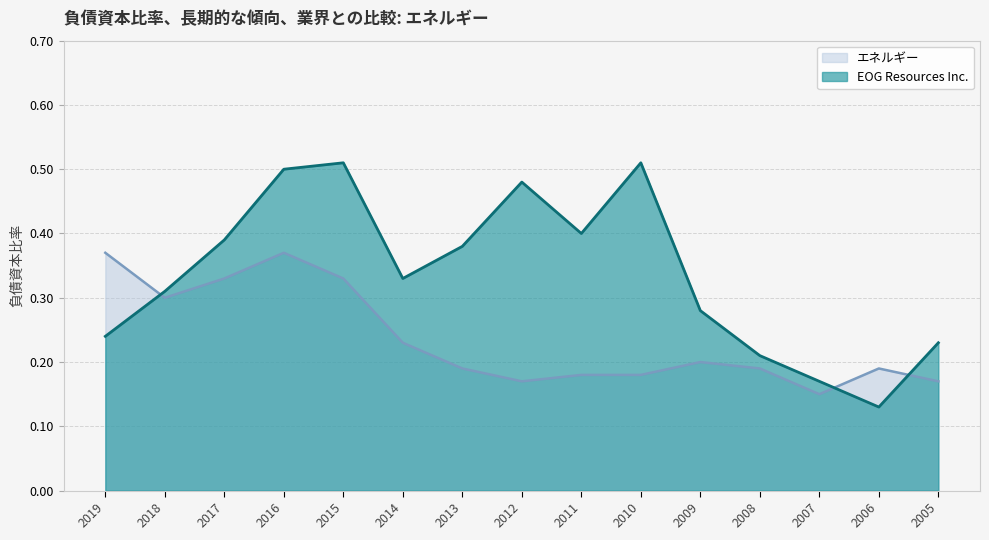

What is the value of the エネルギー point at the 14th from the left?

0.2